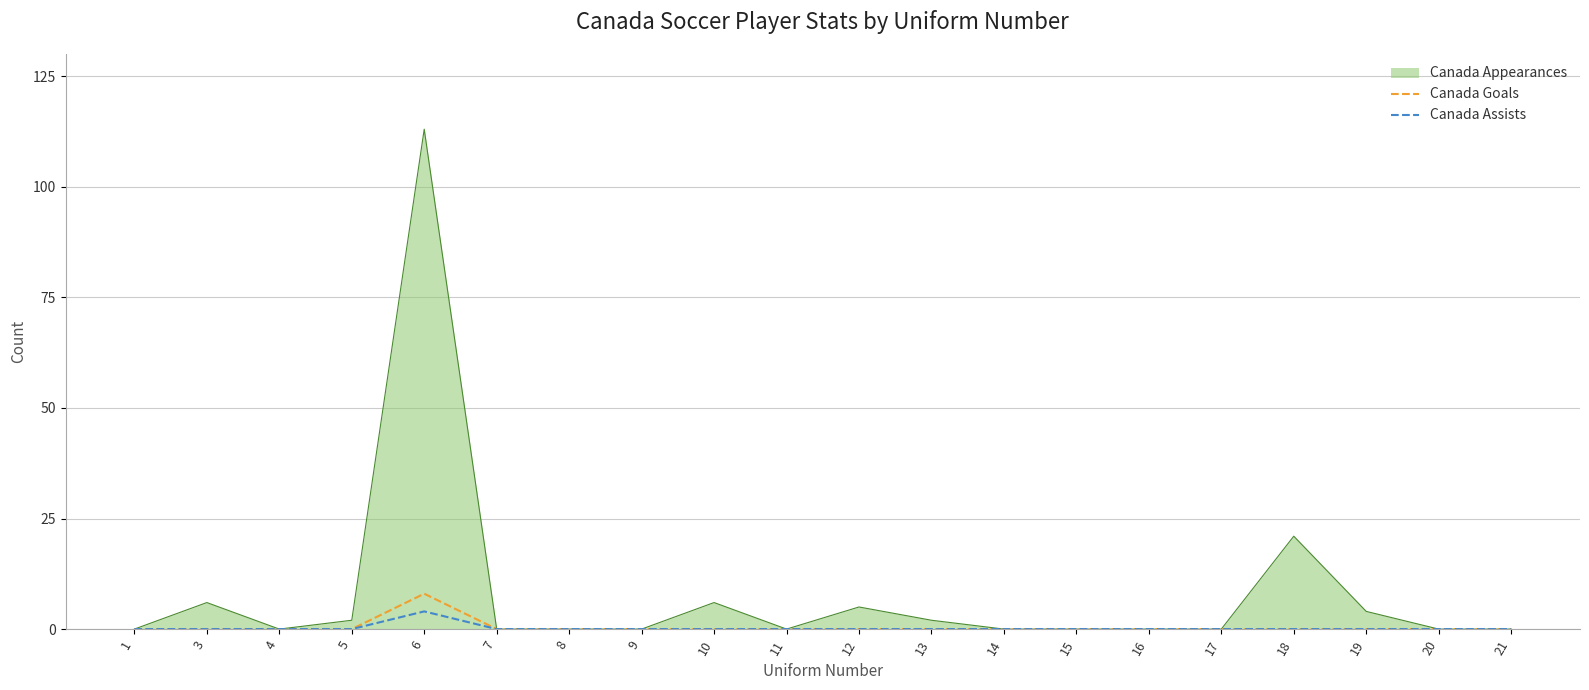

Which series has the largest range (max minus min)?

Canada Appearances